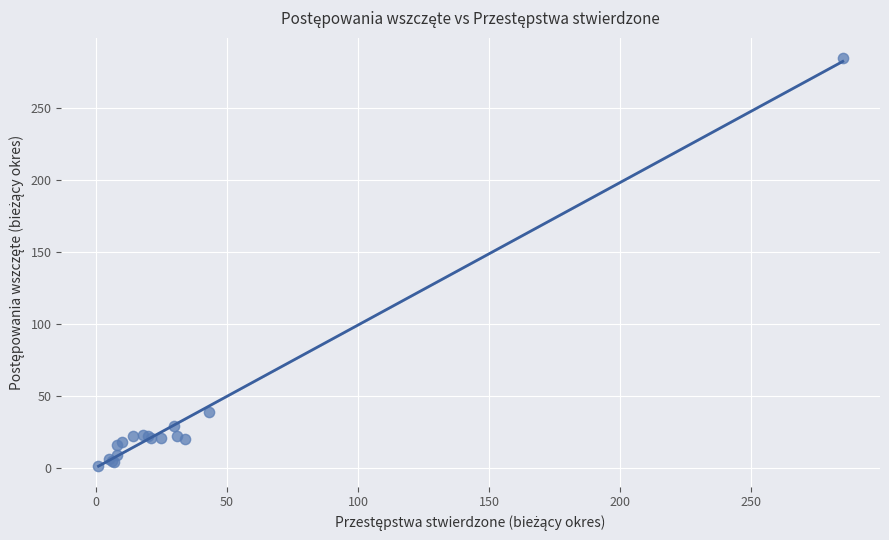

What Y value in the scatter plot is closest to 143?

39